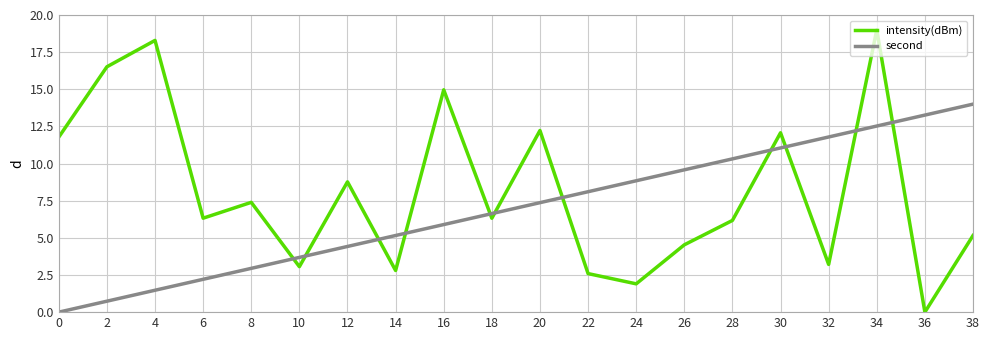

At which category is the sum across all series the highest?

34